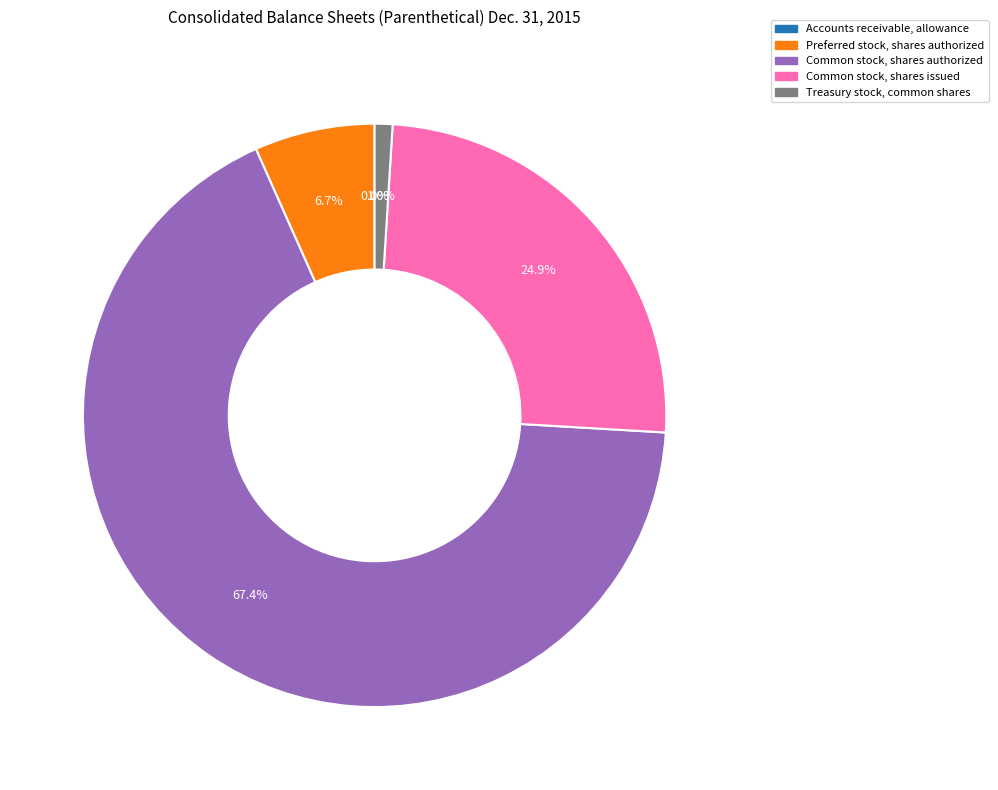

Is there a majority slice in this chart?

Yes